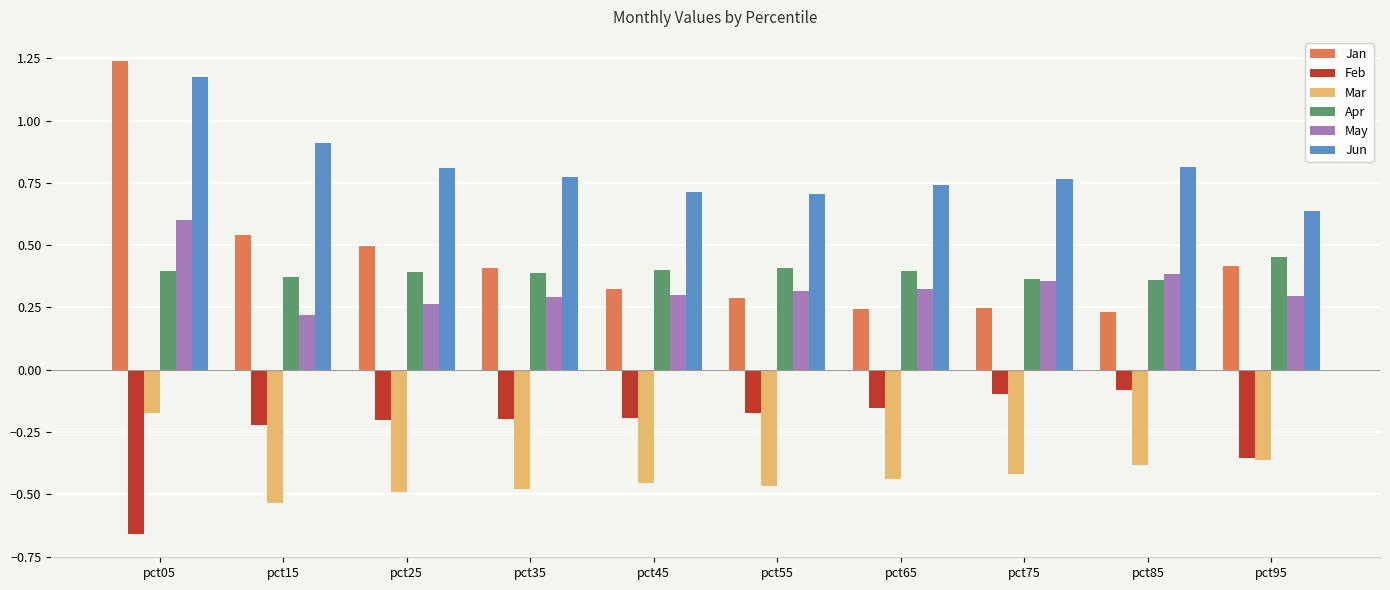

What is the sum of the Mar values at pct75 and pct15?

-1.0